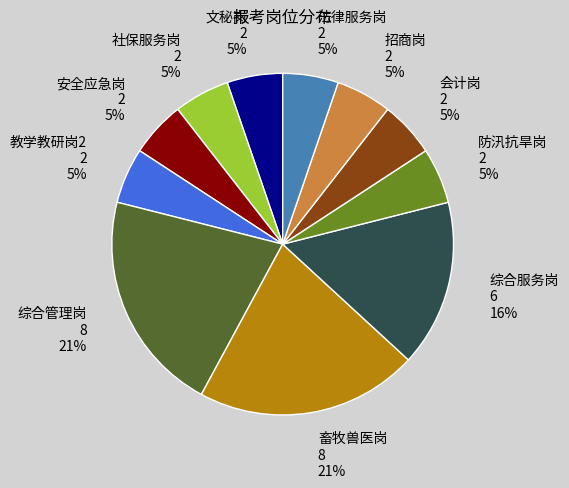

To the nearest percent, what portion does 招商岗 represent?

5%